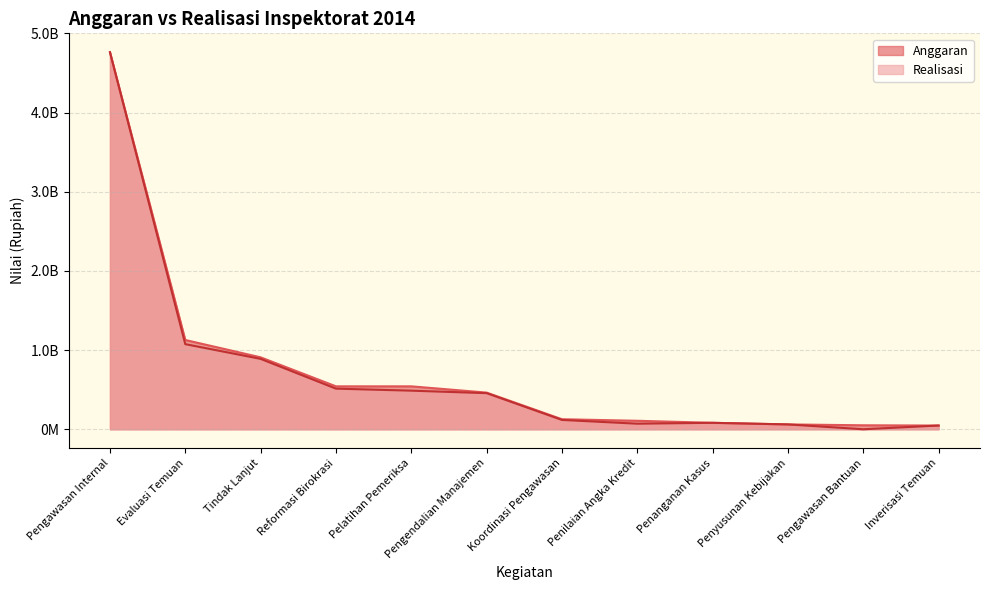

What is the highest value of the Realisasi series?

4762144610